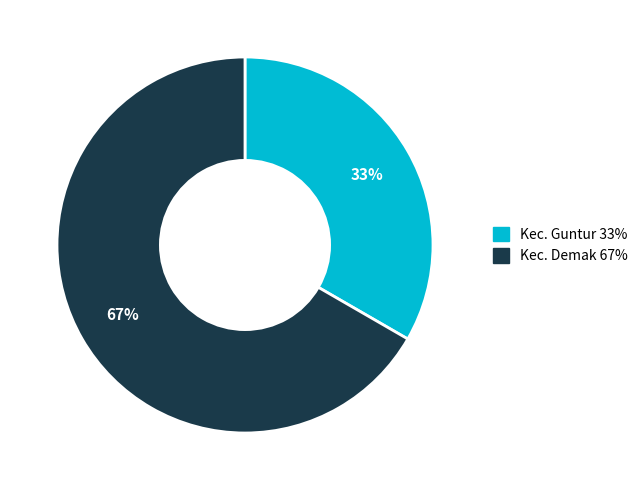

What percentage is the Kec. Guntur slice, to the nearest percent?

33%